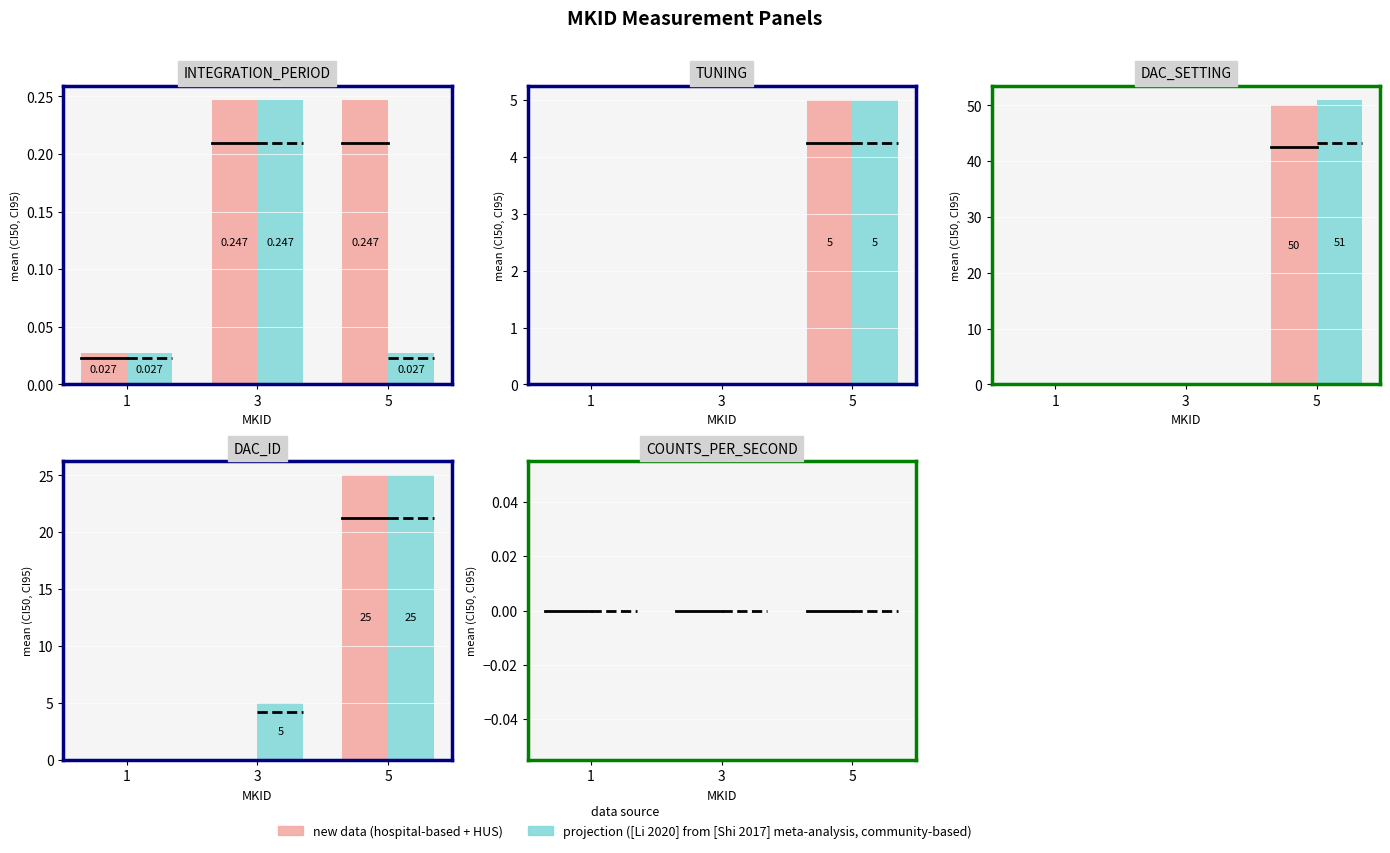

Does the chart contain any negative values?

No